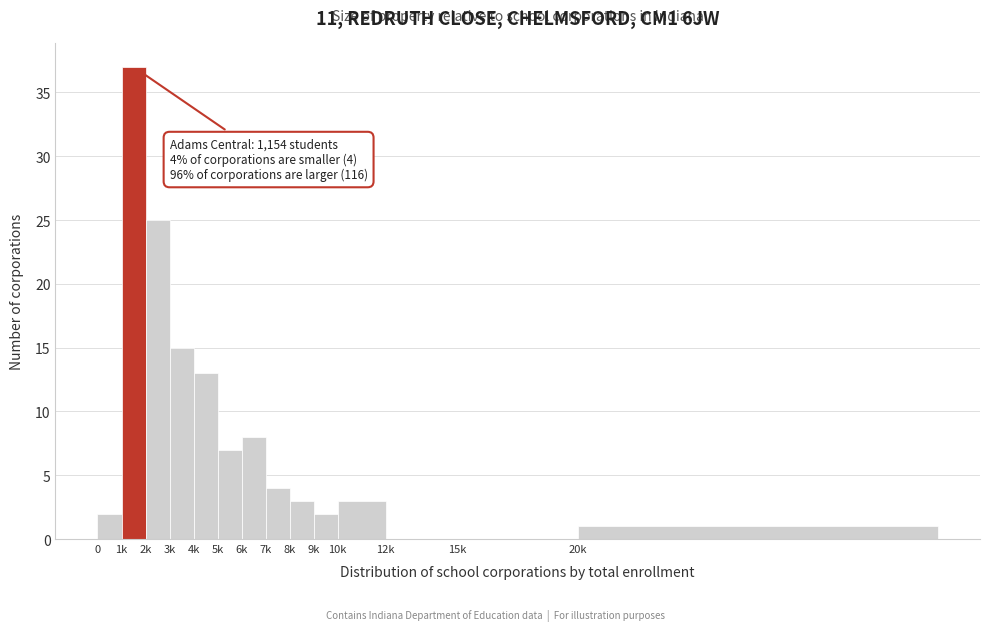

Reading left to right, what are all the values shown in this chart?

0=2	1k=37	2k=25	3k=15	4k=13	5k=7	6k=8	7k=4	8k=3	9k=2	10k=3	12k=0	15k=0	20k=1